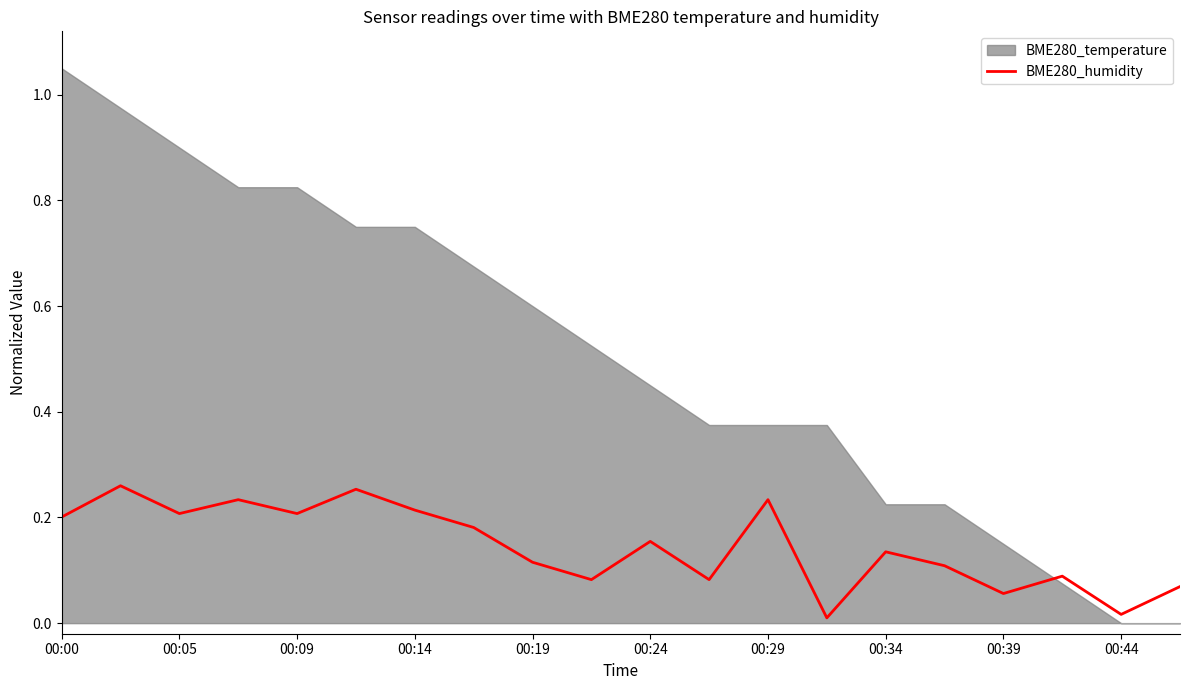

What position from the left is 00:19?

9